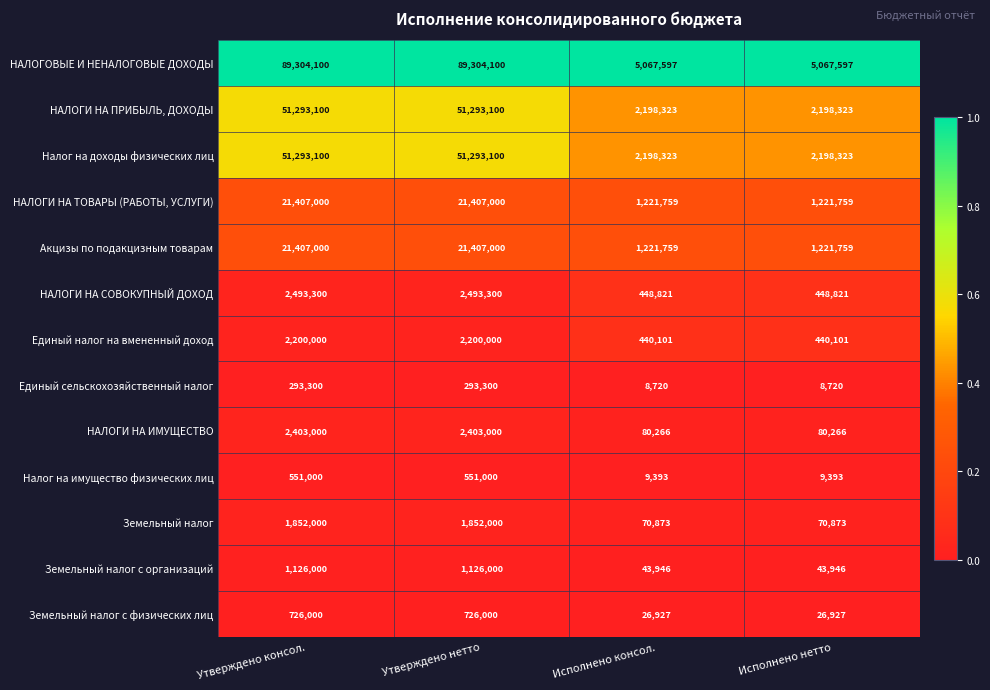

Which series has the largest range (max minus min)?

НАЛОГОВЫЕ И НЕНАЛОГОВЫЕ ДОХОДЫ